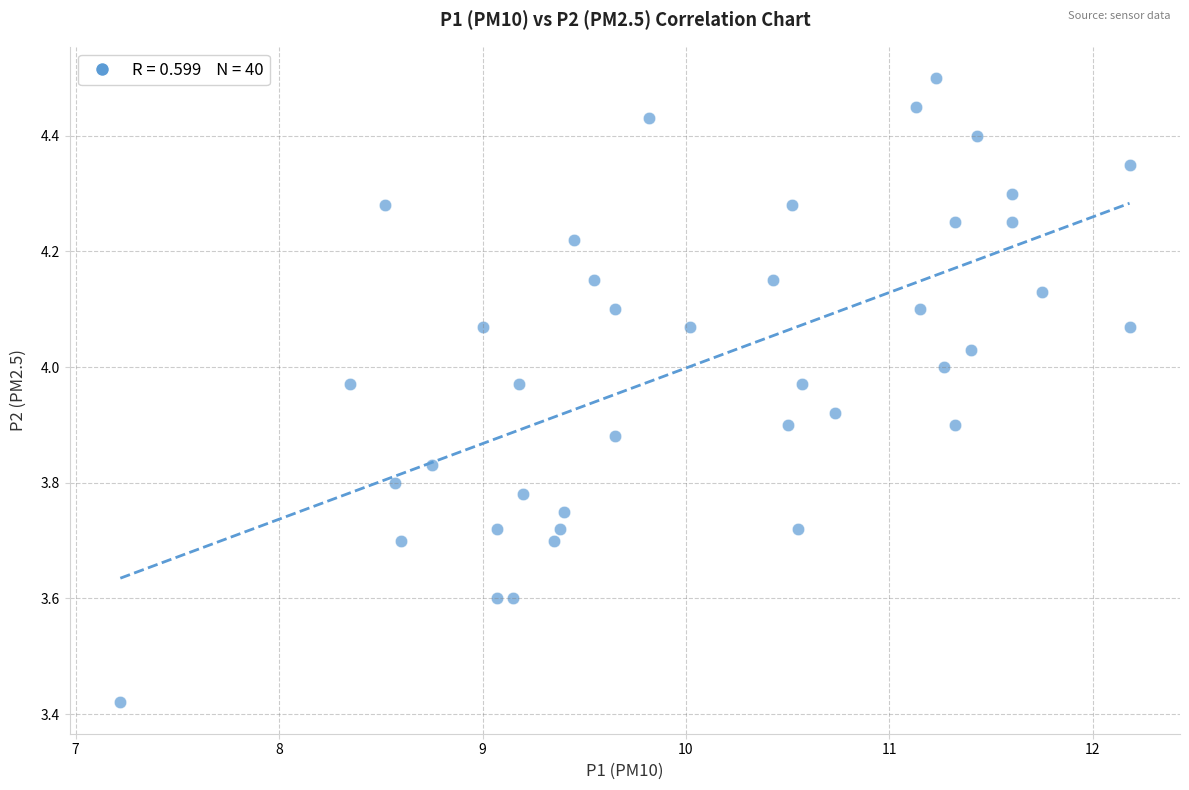

What is the range of X values (max minus min)?

5.0